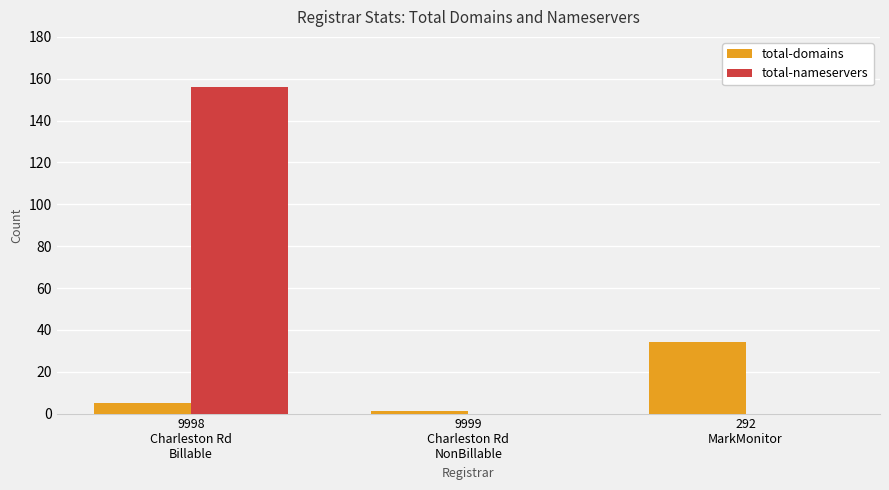

What is the maximum value for total-domains?

34